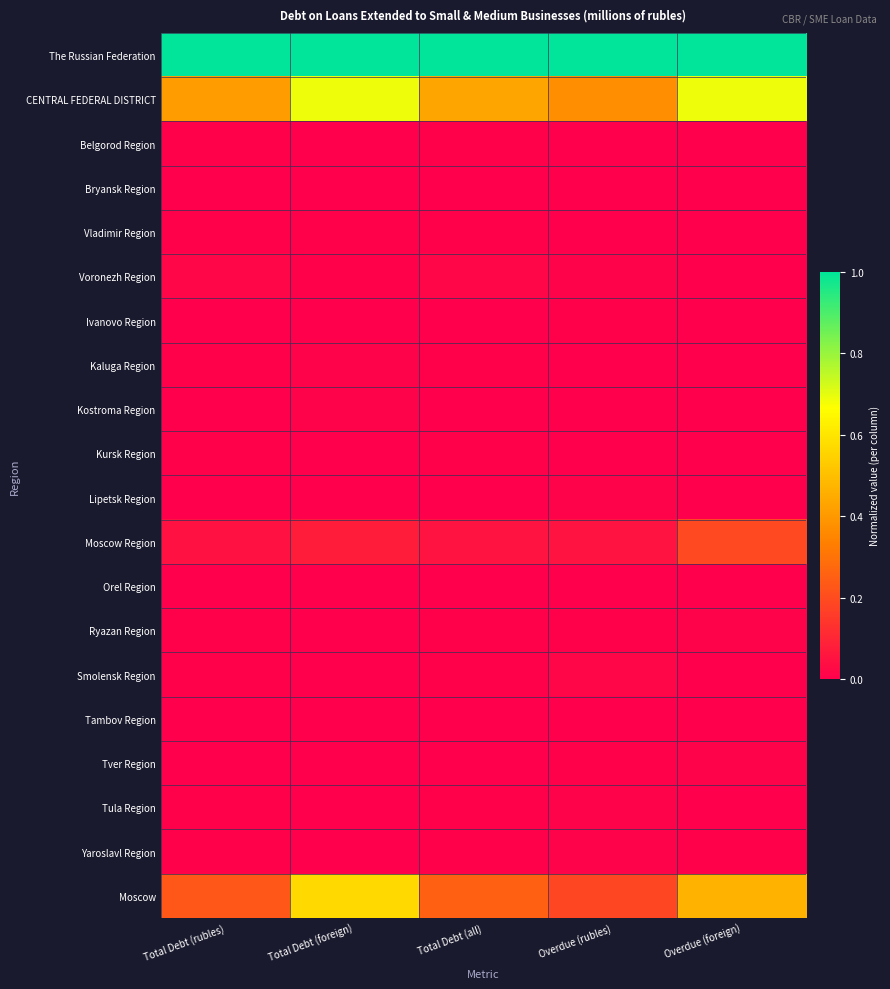

Rank the series by their maximum value, from highest to lowest.

The Russian Federation, CENTRAL FEDERAL DISTRICT, Moscow, Moscow Region, Smolensk Region, Voronezh Region, Tula Region, Yaroslavl Region, Lipetsk Region, Kostroma Region, Kaluga Region, Ryazan Region, Tver Region, Vladimir Region, Belgorod Region, Ivanovo Region, Kursk Region, Bryansk Region, Tambov Region, Orel Region